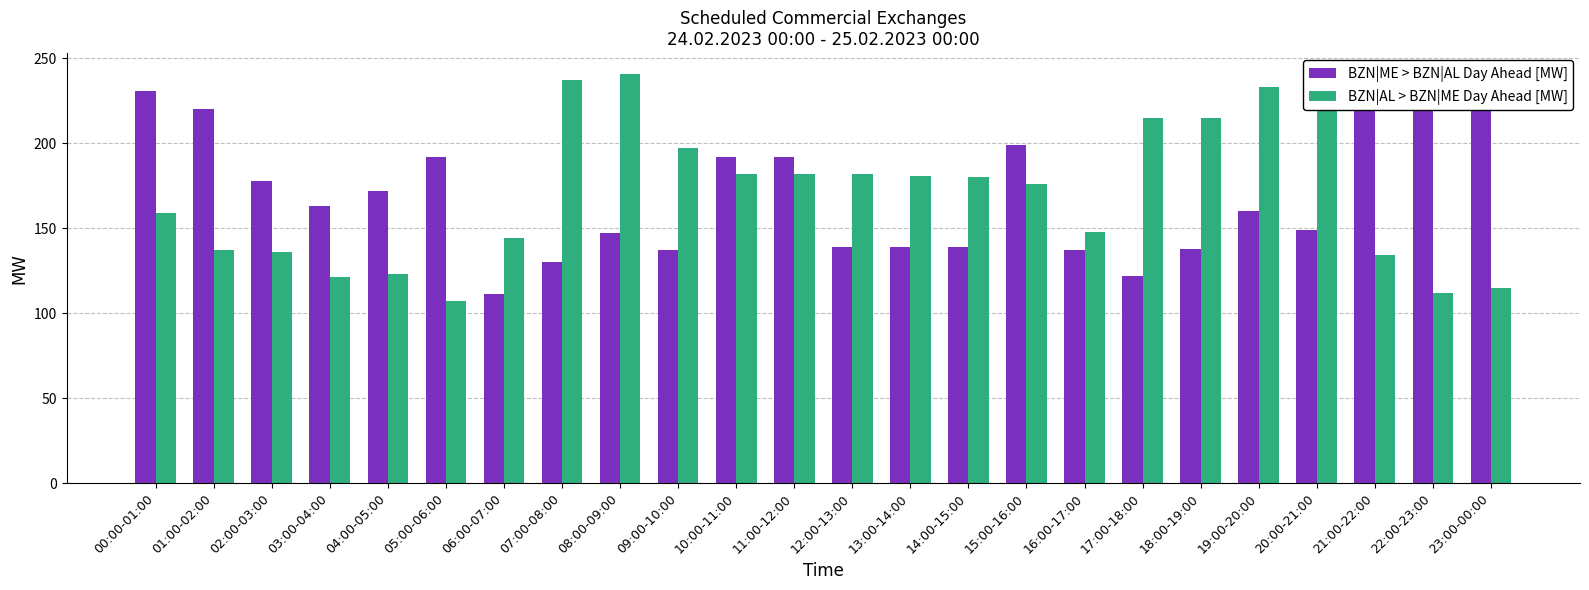

How many values in the BZN|AL > BZN|ME Day Ahead [MW] series are below 180?

12